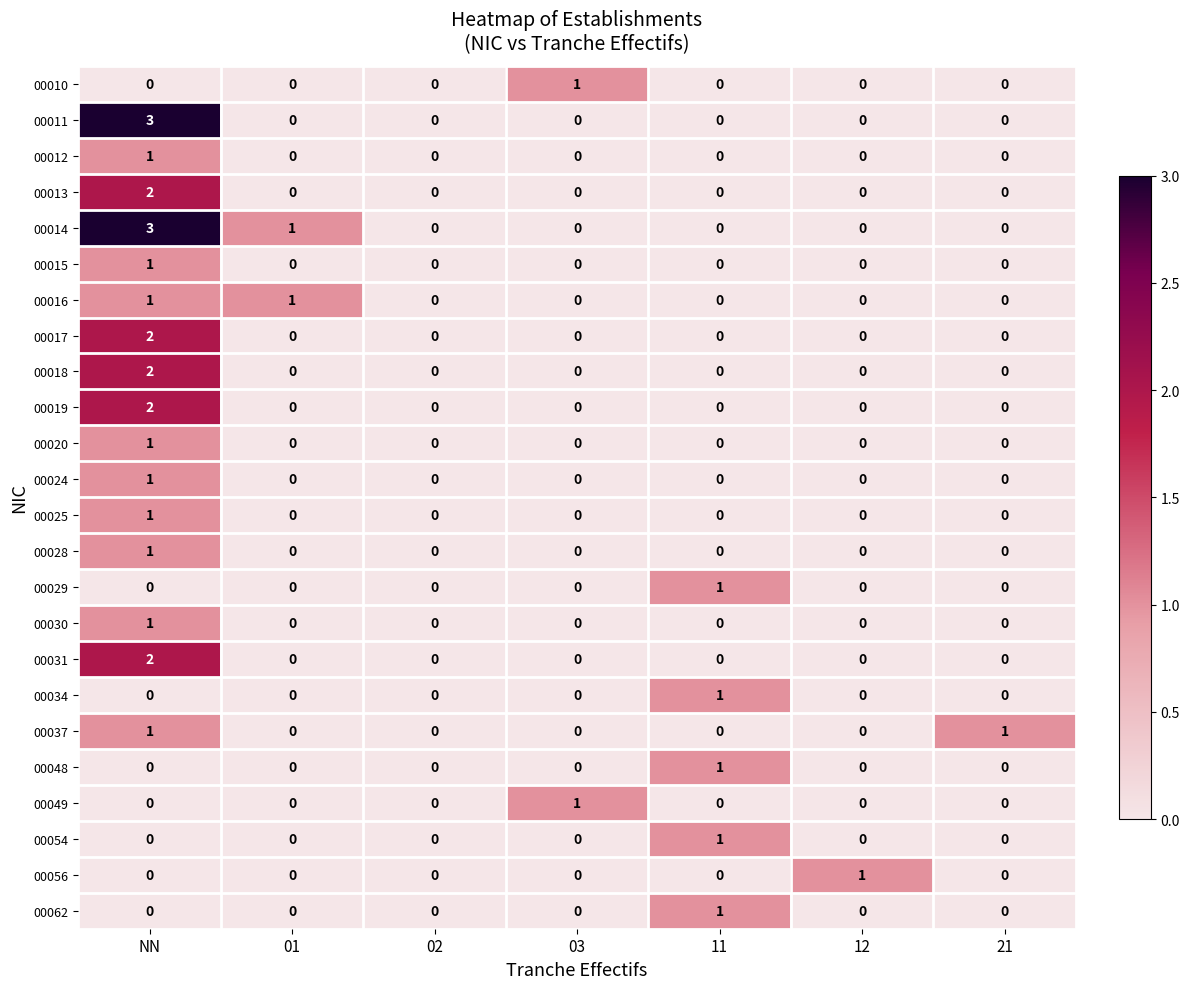

The value of 00029 at NN is 0. True or false?

True